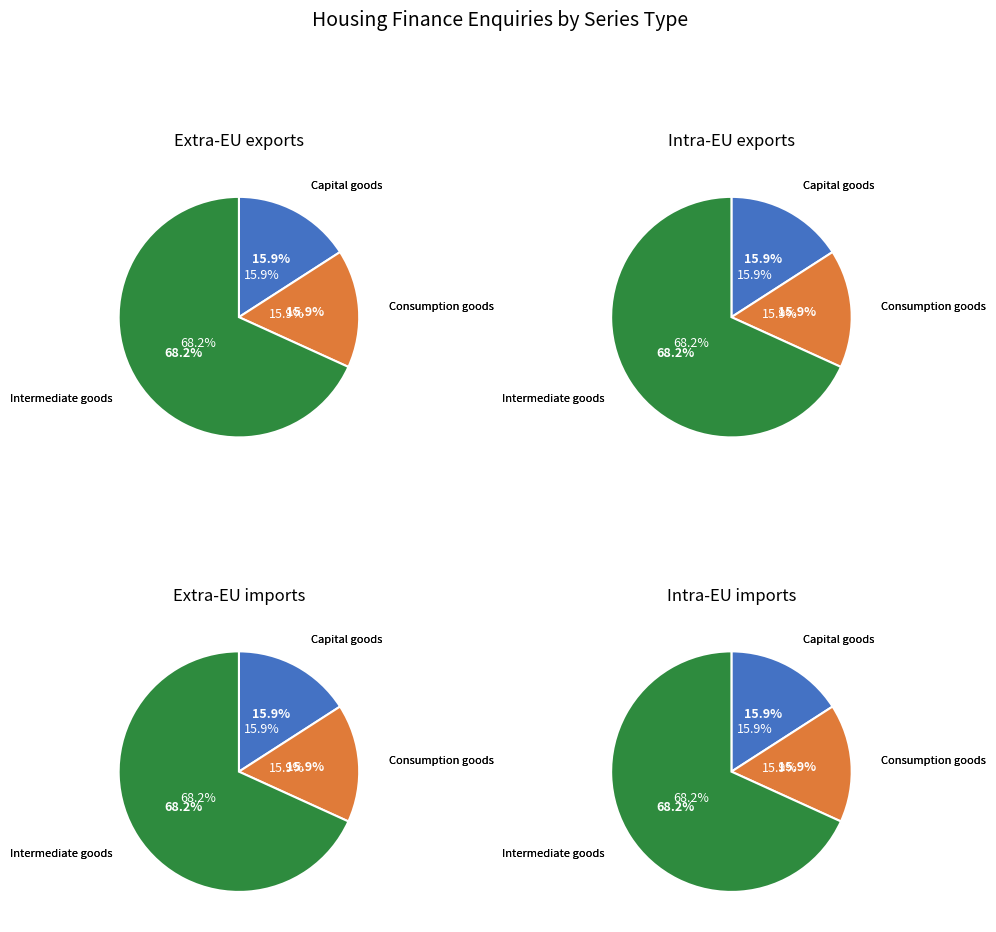

The Original slice represents 2% of the pie. True or false?

False